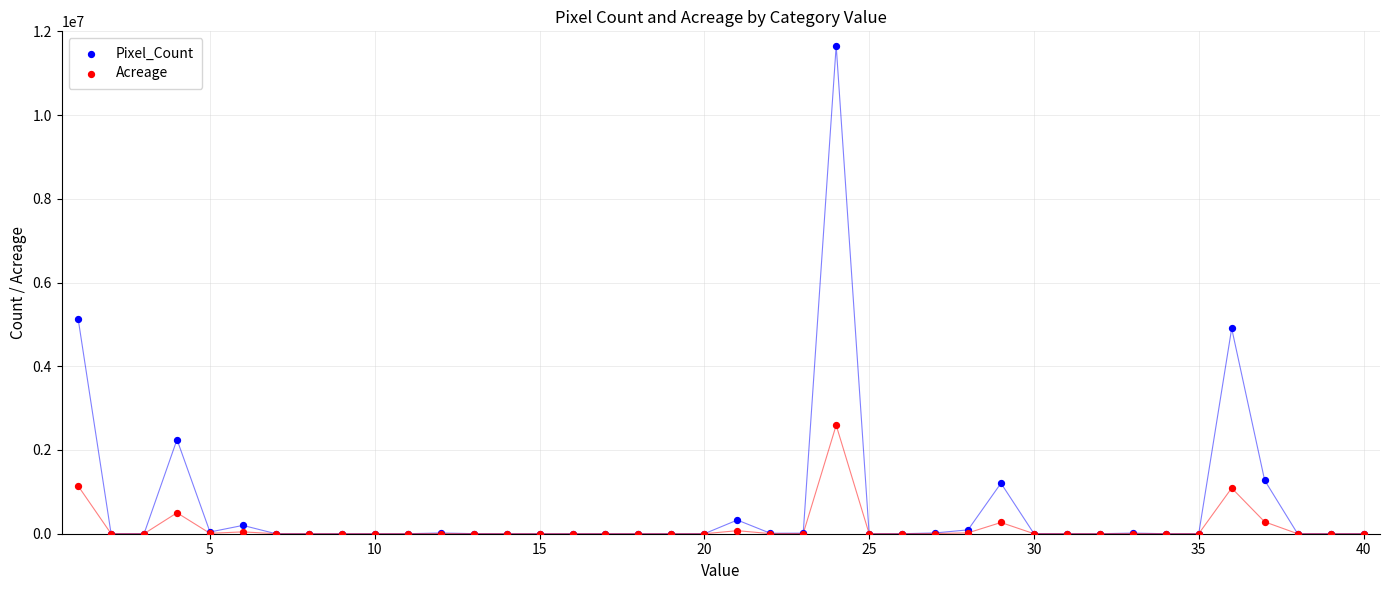

What are all the series names shown in the legend?

Pixel_Count, Acreage